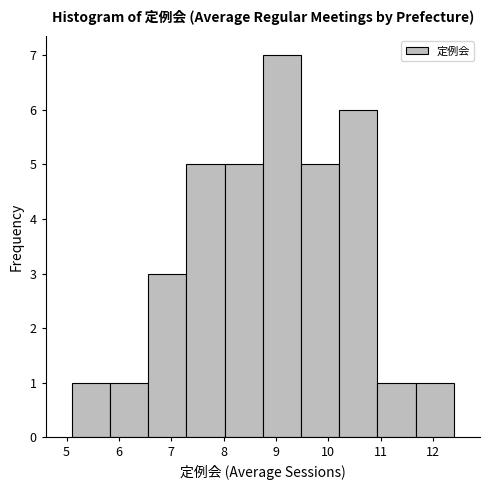

Which range on the x-axis has the tallest bar?

8.75 to 9.48